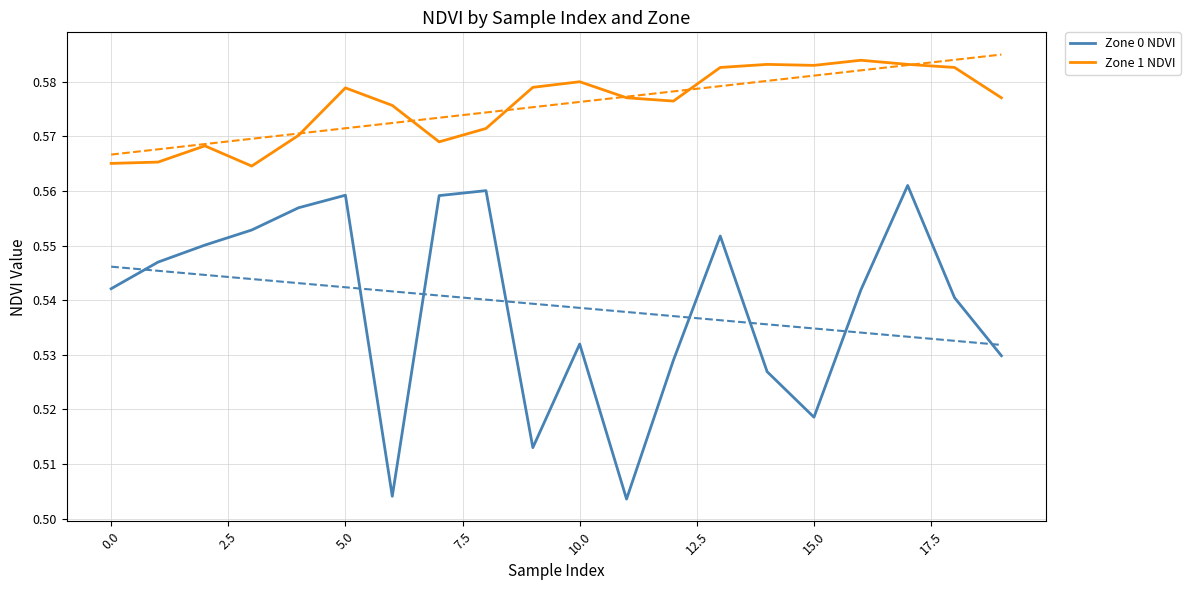

True or false: Zone 0 NDVI has a value of 0.9 at 15.0.

False